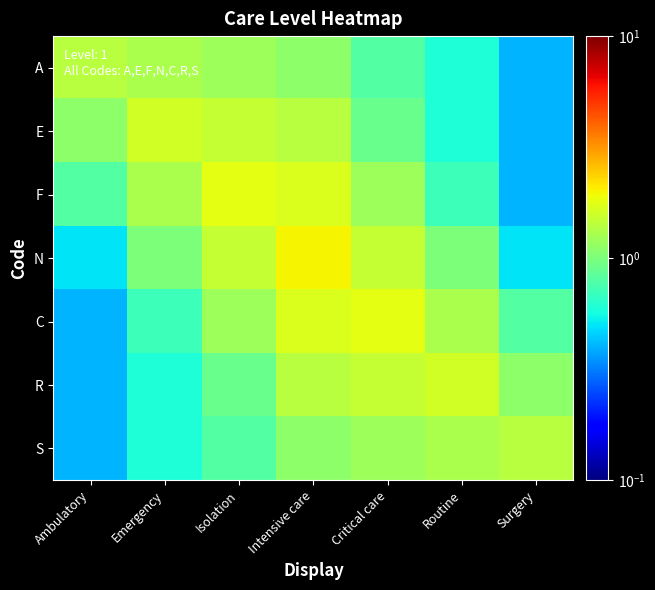

At Intensive care, list the series in order from largest to smallest.

N, F, C, E, R, A, S